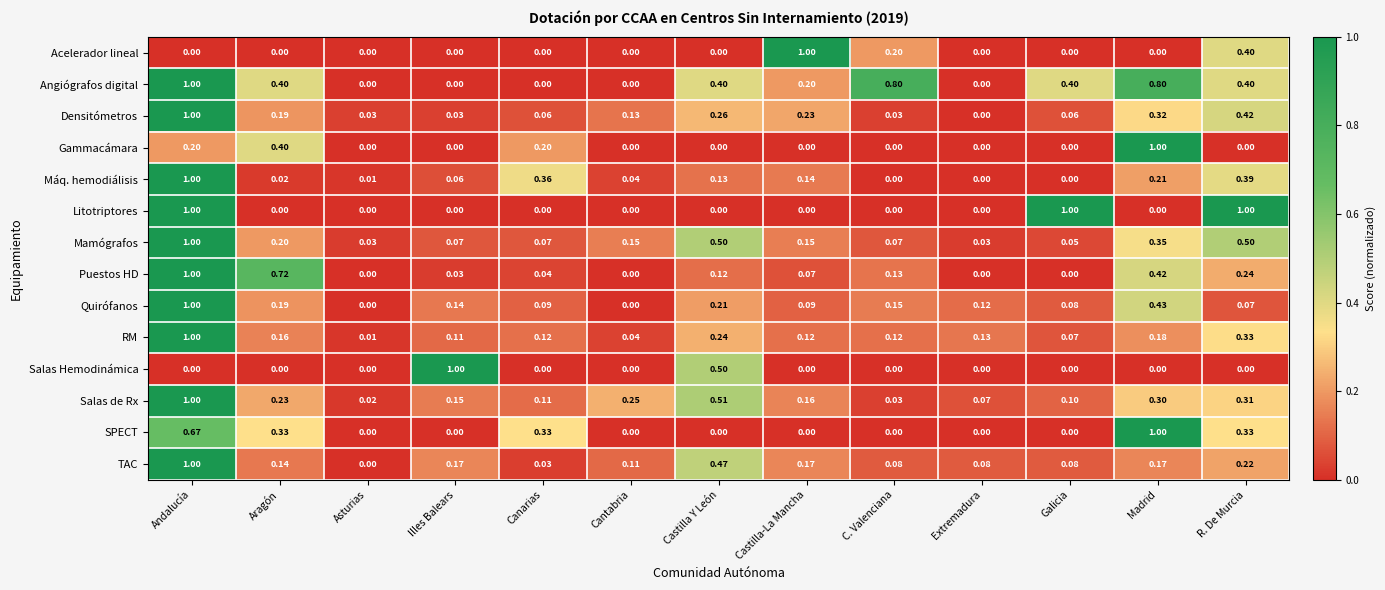

At which category is the sum across all series the highest?

Andalucía